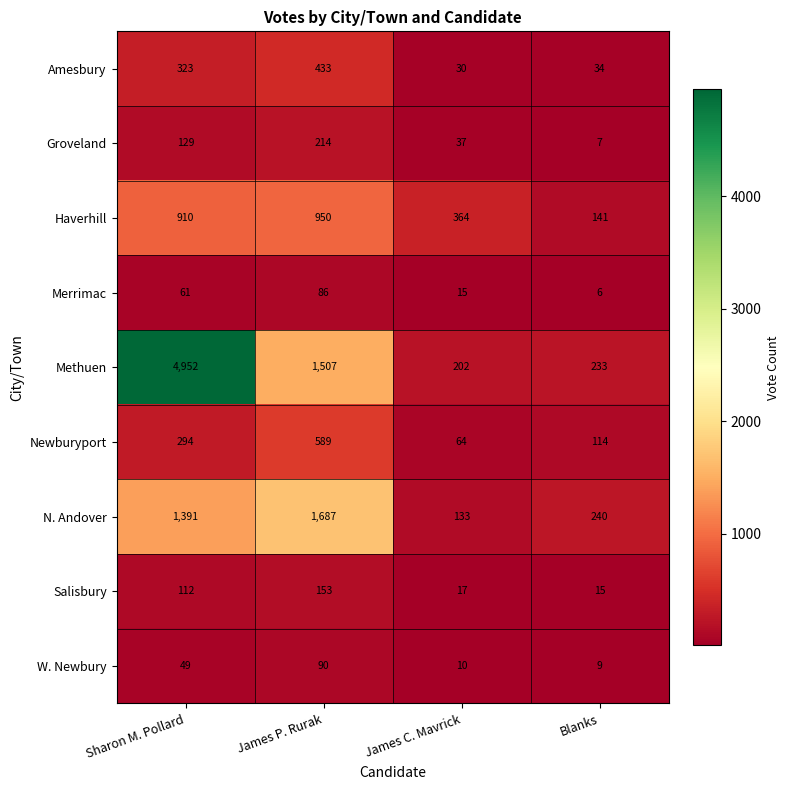

What is the difference between the highest and lowest values at James P. Rurak?

1601